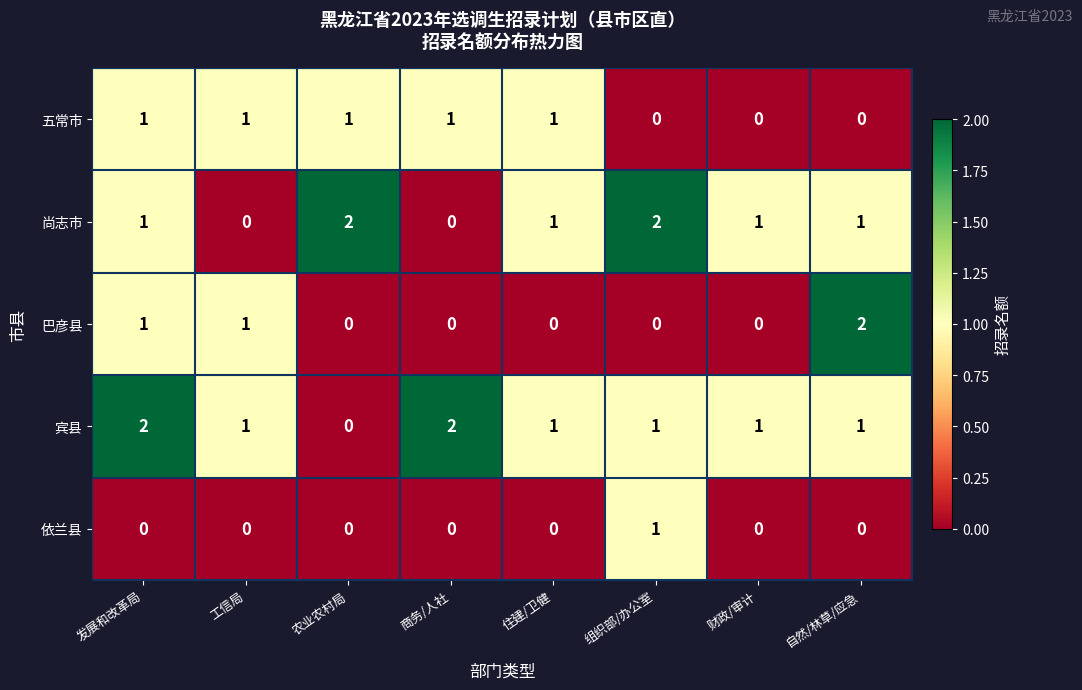

What is the sum of the 尚志市 values at 组织部/办公室 and 发展和改革局?

3